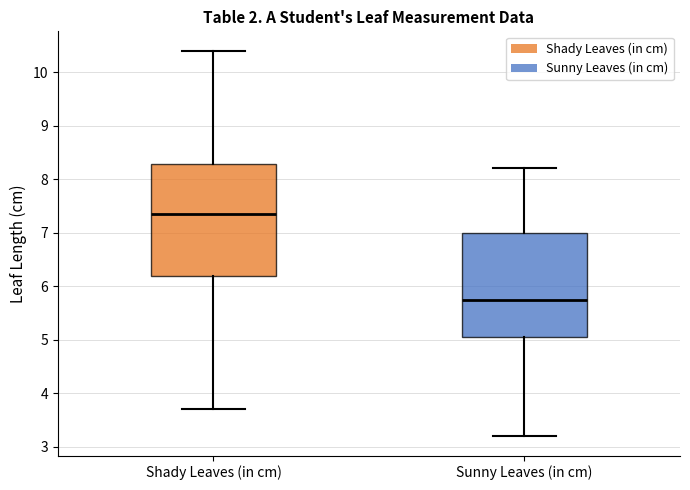

Comparing the boxes themselves (not the whiskers), which one is the tallest?

Shady Leaves (in cm)